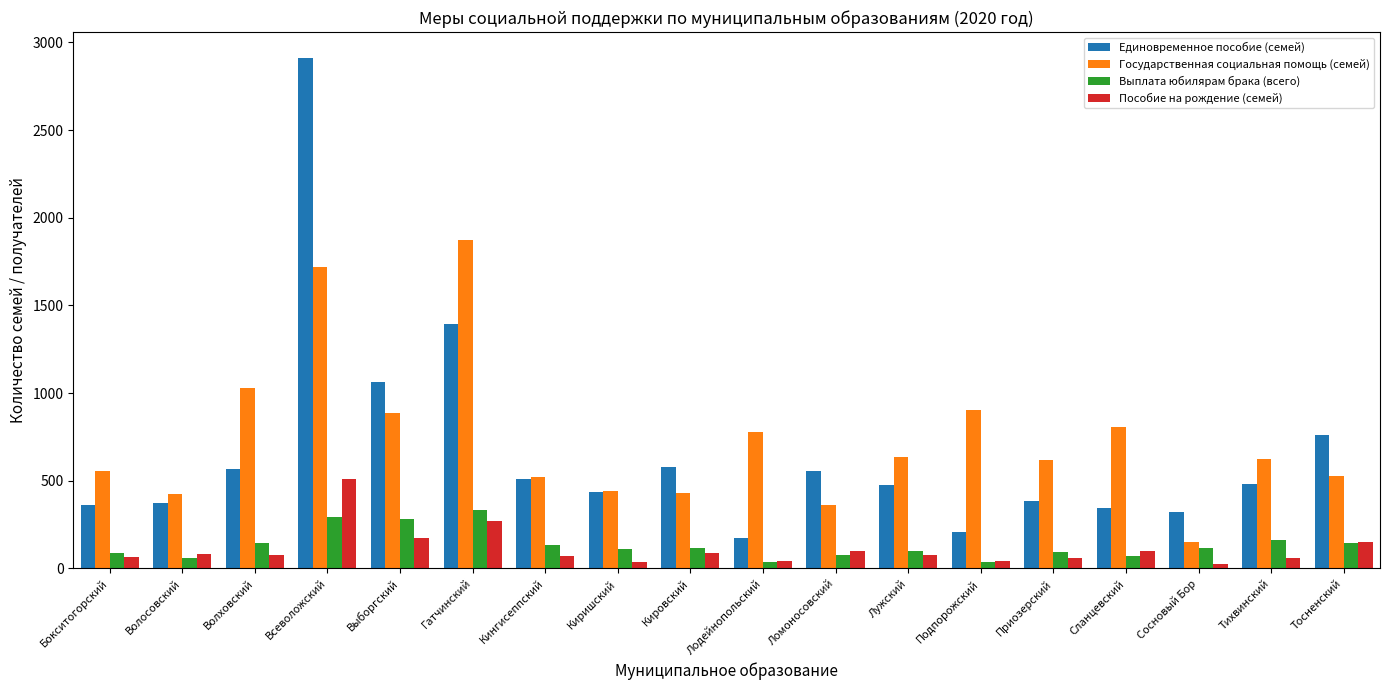

Where is Единовременное пособие (семей) nearest to the value 1544?

Гатчинский